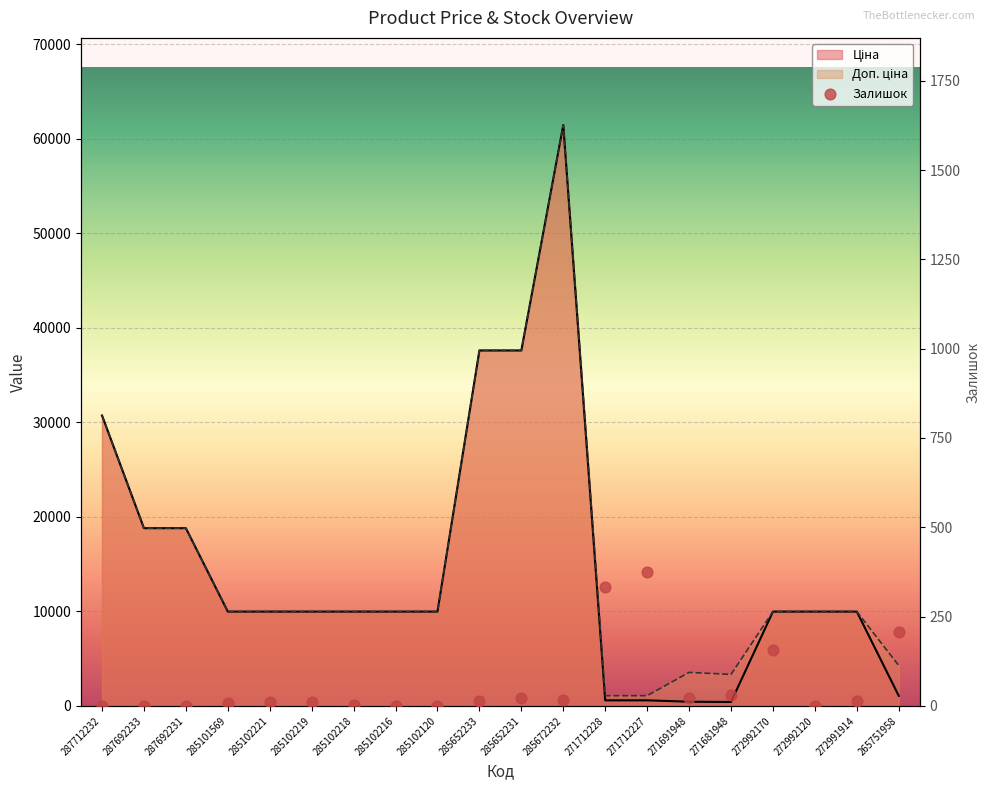

What are all the series names shown in the legend?

Ціна, Доп. ціна, Залишок